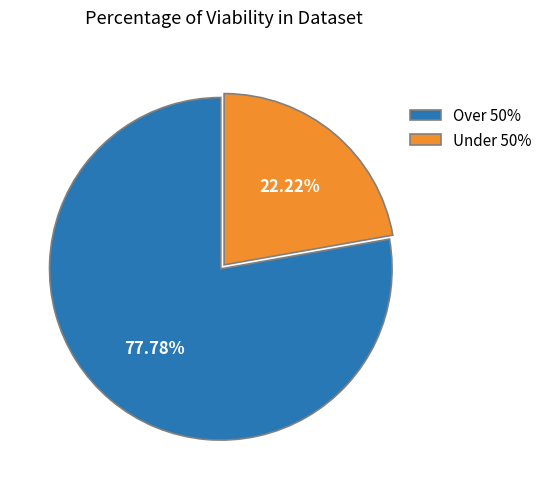

Do Over 50% and Under 50% together represent more than half of the pie?

Yes